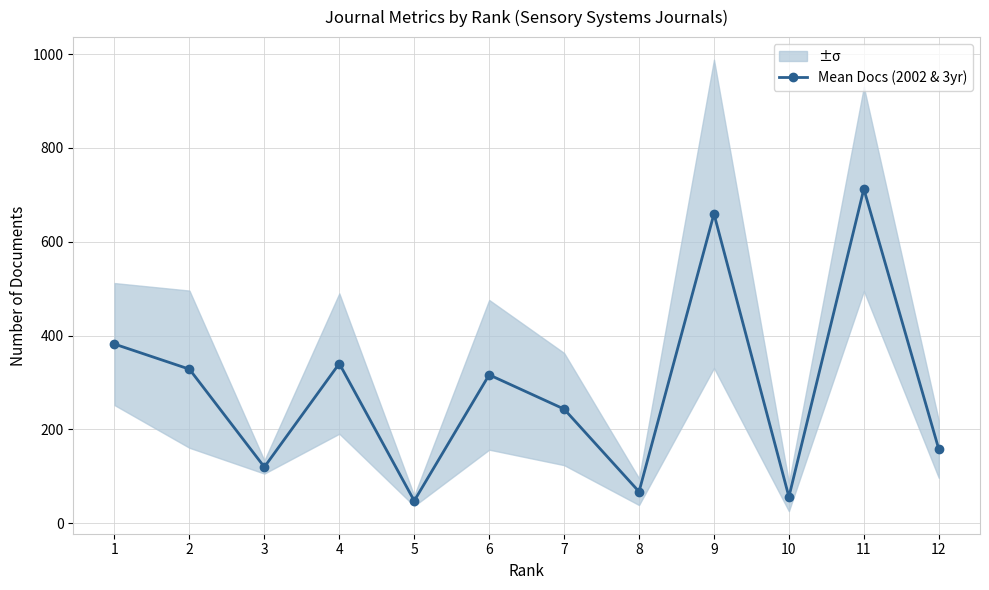

What value does the data have at 7?

243.5